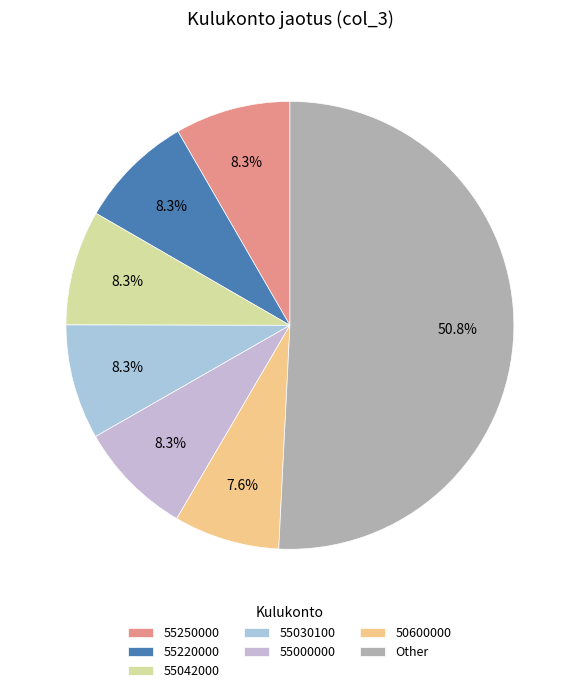

What is the largest slice in the pie chart?

Other